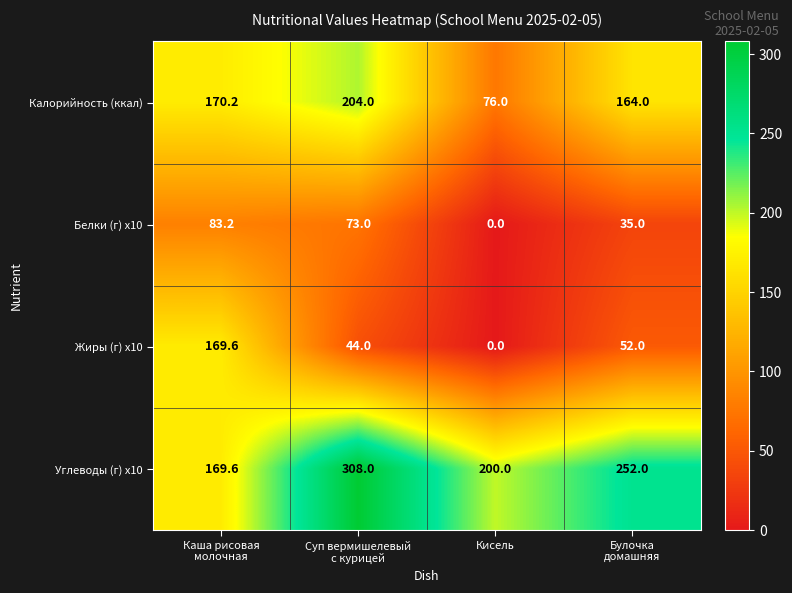

Count the number of categories in the chart.

4